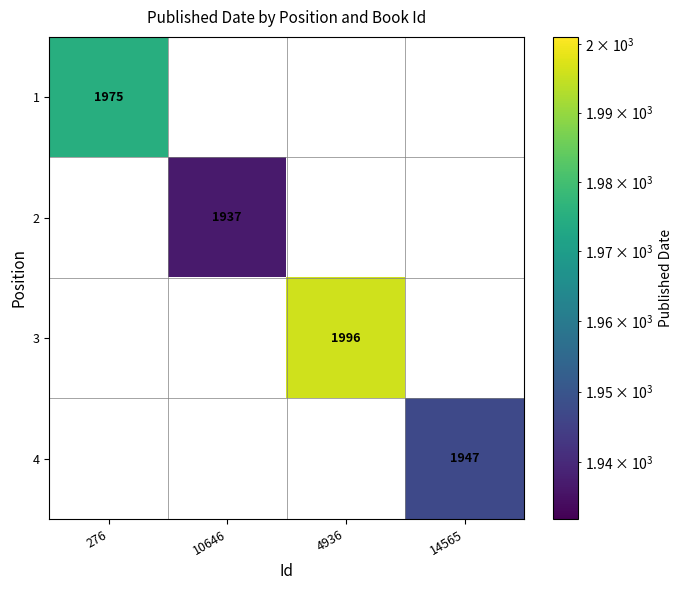

True or false: 4 has a value of 1947 at 14565.

True